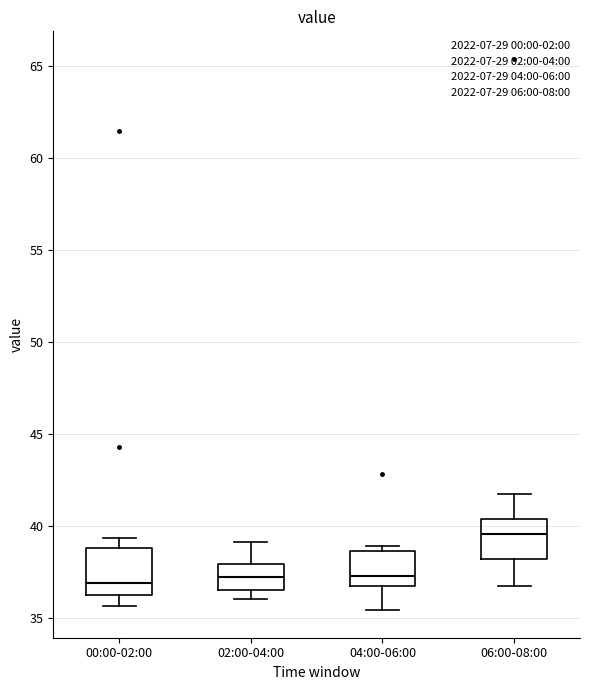

Which box has the highest median line?

06:00-08:00